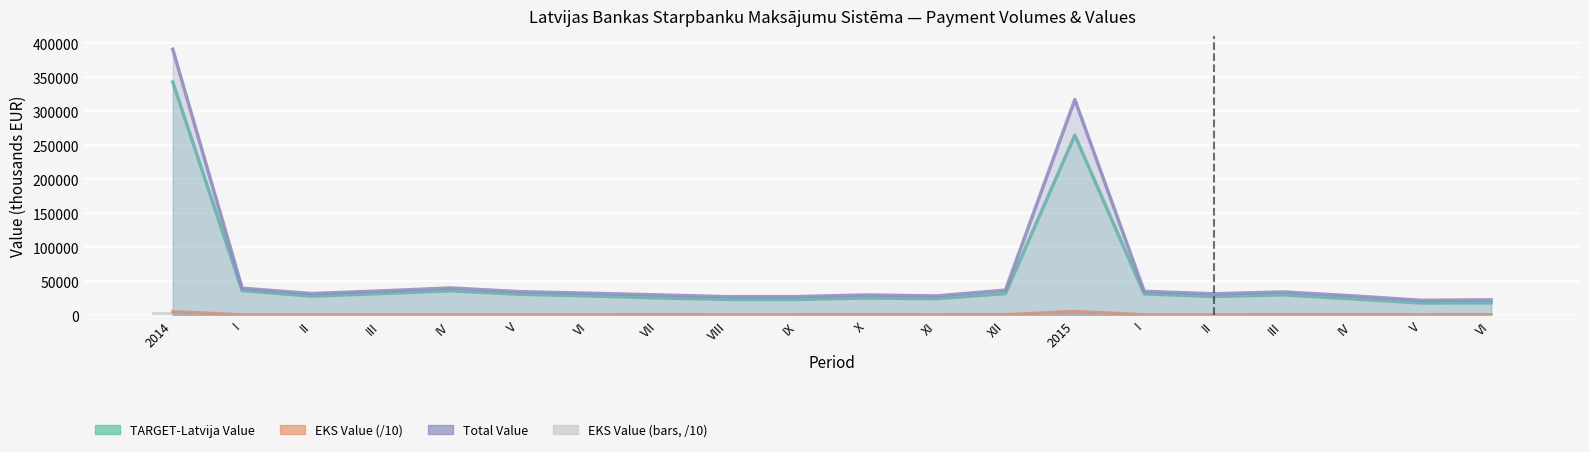

Reading left to right, what are all the values shown in this chart?

TARGET-Latvija Value: 2014=342971.8	I=36021.3	II=27921.1	III=31721.1	IV=35795.5	V=30634.2	VI=28275.3	VII=25320.4	VIII=23152.0	IX=23099.0	X=25198.6	XI=24183.1	XII=31650.2	2015=264660.0	I=31223.3	II=27415.4	III=29790.5	IV=23966.7	V=17721.2	VI=18030.0
EKS Value (/10): 2014=4824.4	I=350.2	II=371.5	III=380.0	IV=405.9	V=378.4	VI=387.6	VII=429.7	VIII=387.4	IX=403.8	X=436.2	XI=390.2	XII=503.4	2015=5240.8	I=365.4	II=387.1	III=422.9	IV=431.0	V=395.4	VI=439.0
Total Value: 2014=391215.3	I=39523.8	II=31635.7	III=35520.9	IV=39854.5	V=34418.3	VI=32150.9	VII=29617.7	VIII=27025.9	IX=27137.2	X=29560.4	XI=28085.5	XII=36684.5	2015=317067.8	I=34877.6	II=31286.6	III=34019.0	IV=28277.1	V=21675.2	VI=22420.1
EKS Value (bars): 2014=4824.4	I=350.2	II=371.5	III=380.0	IV=405.9	V=378.4	VI=387.6	VII=429.7	VIII=387.4	IX=403.8	X=436.2	XI=390.2	XII=503.4	2015=5240.8	I=365.4	II=387.1	III=422.9	IV=431.0	V=395.4	VI=439.0